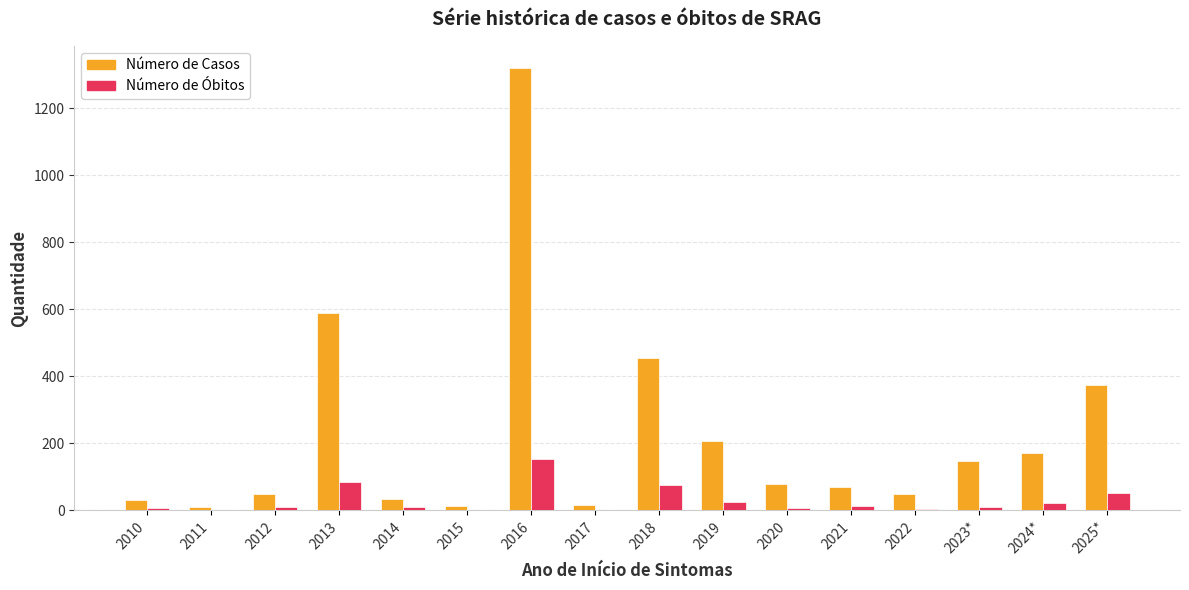

What are all the series names shown in the legend?

Número de Casos, Número de Óbitos